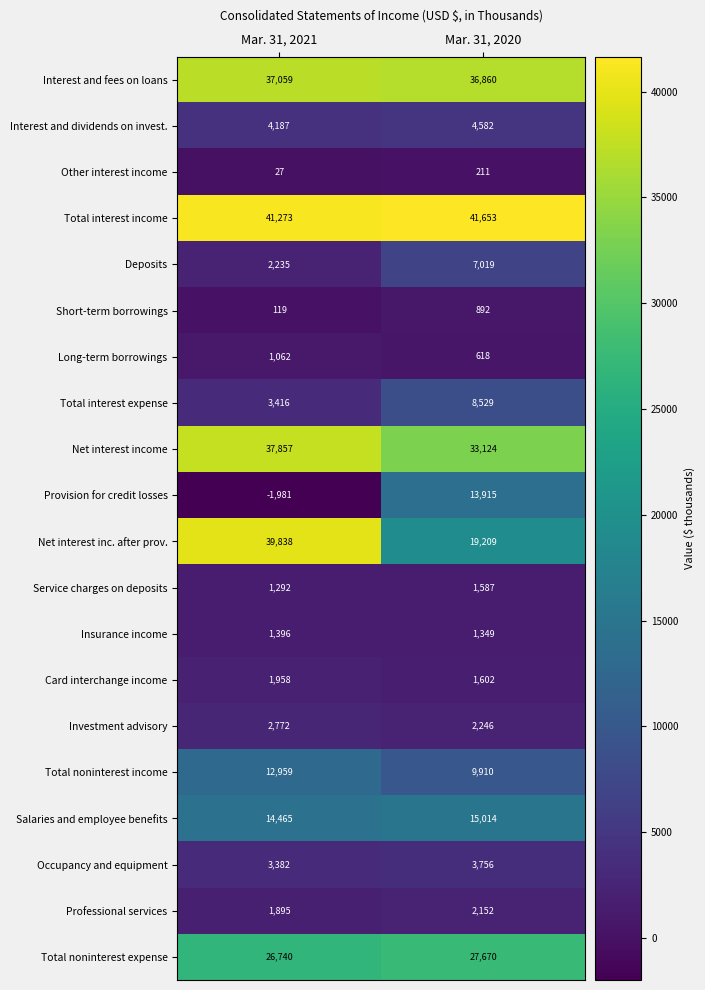

True or false: Net interest inc. after prov. has a value of 39838 at Mar. 31, 2021.

True